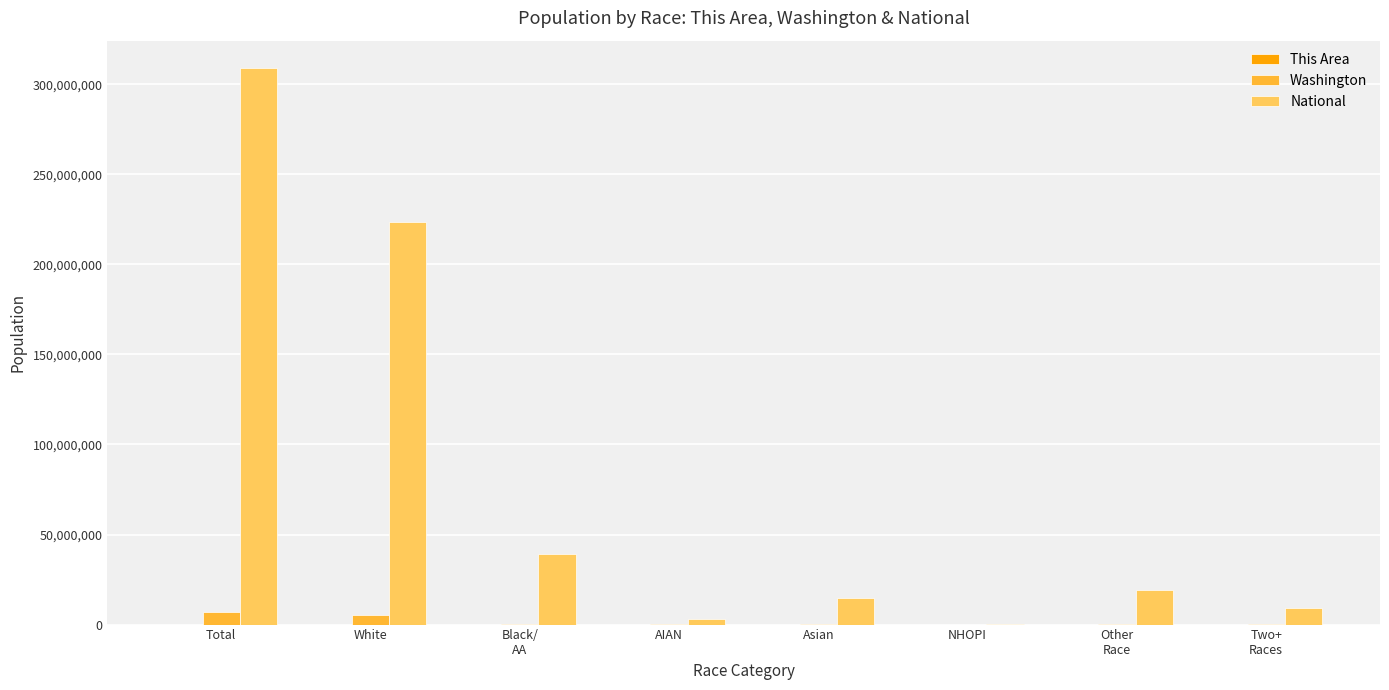

At which label does National reach its peak?

Total